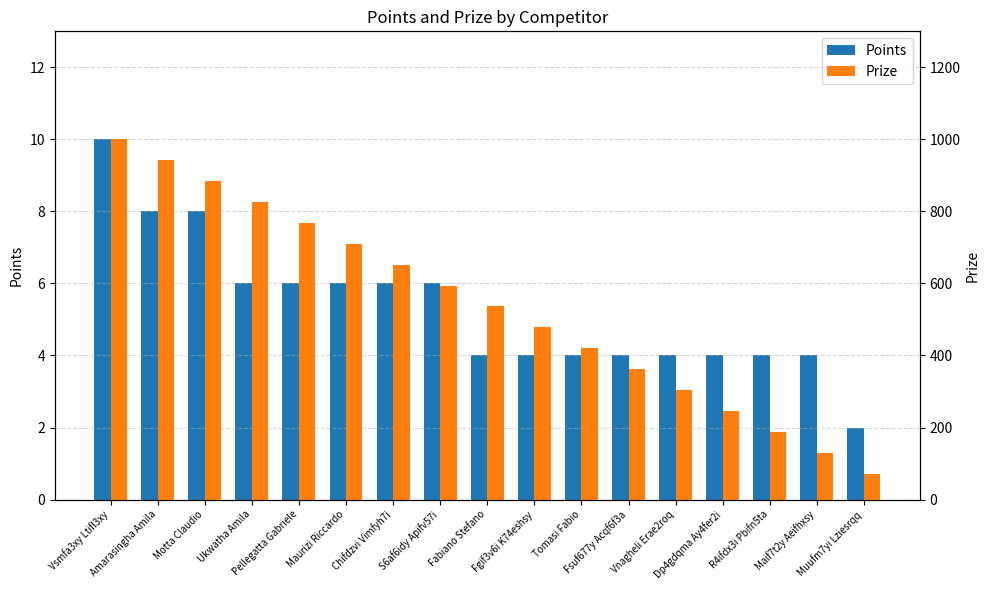

What is the sum of the Prize values at Maif7t2y Aeifhxsy and Tomasi Fabio?

550